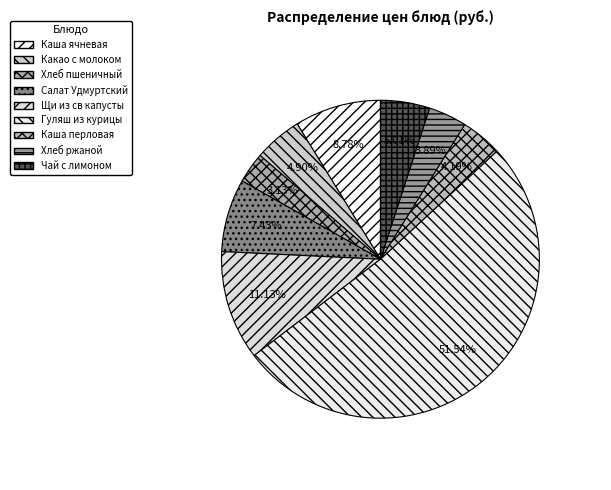

Which category accounts for the majority?

Гуляш из курицы